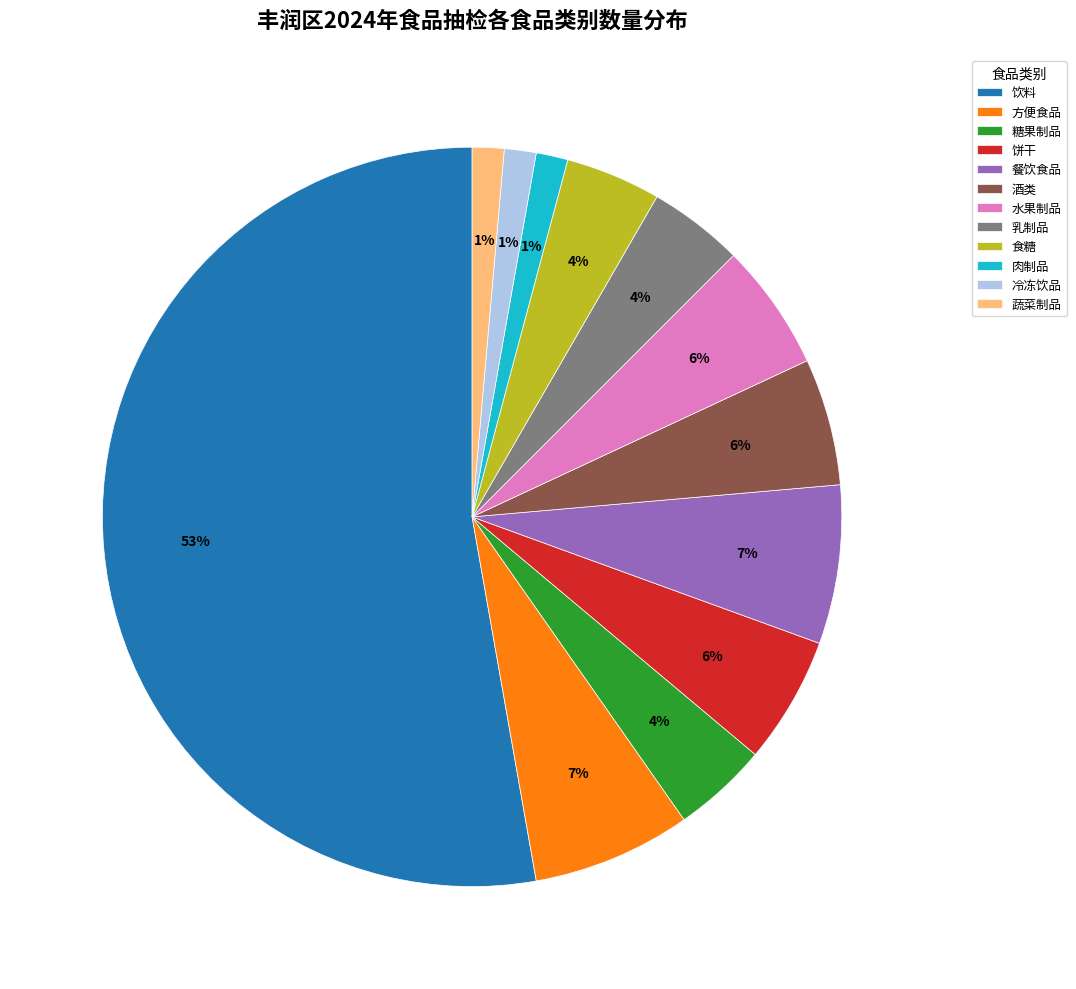

Combined, do 食糖 and 肉制品 account for over 50%?

No